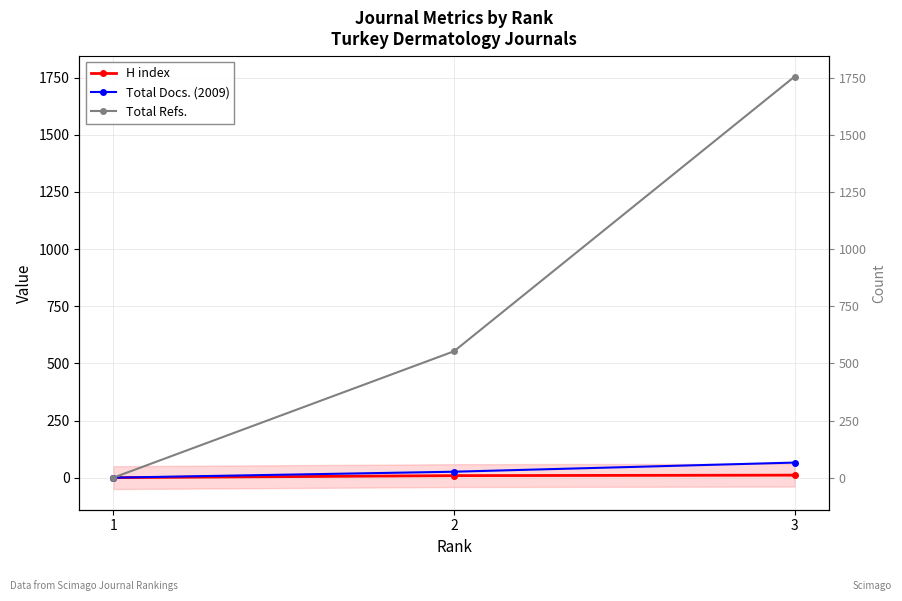

The value of H index at 3 is 11. True or false?

True